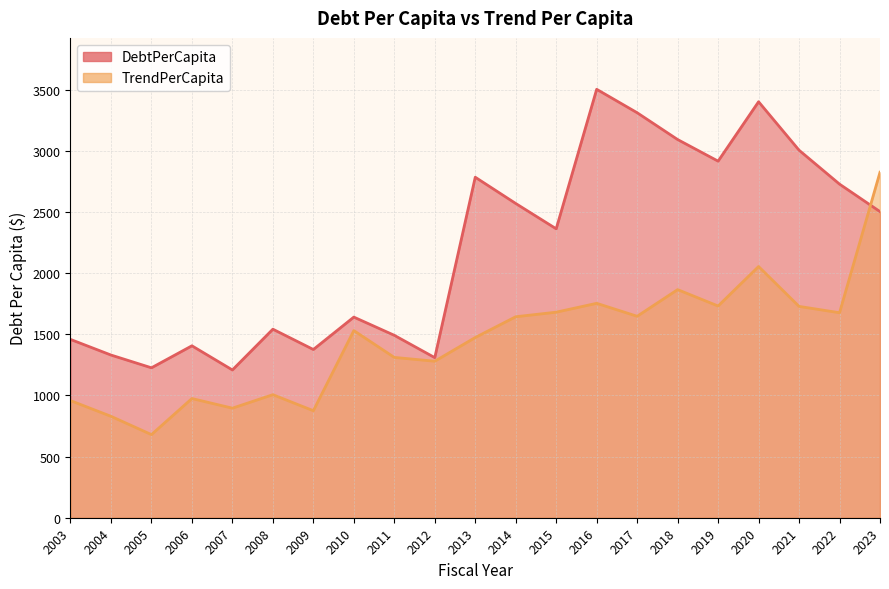

At which category does TrendPerCapita reach its first local peak?

2006